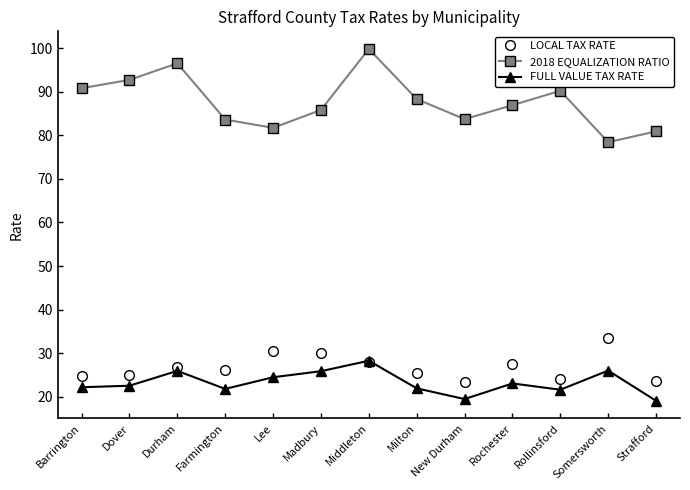

True or false: LOCAL TAX RATE and 2018 EQUALIZATION RATIO cross at least once.

False